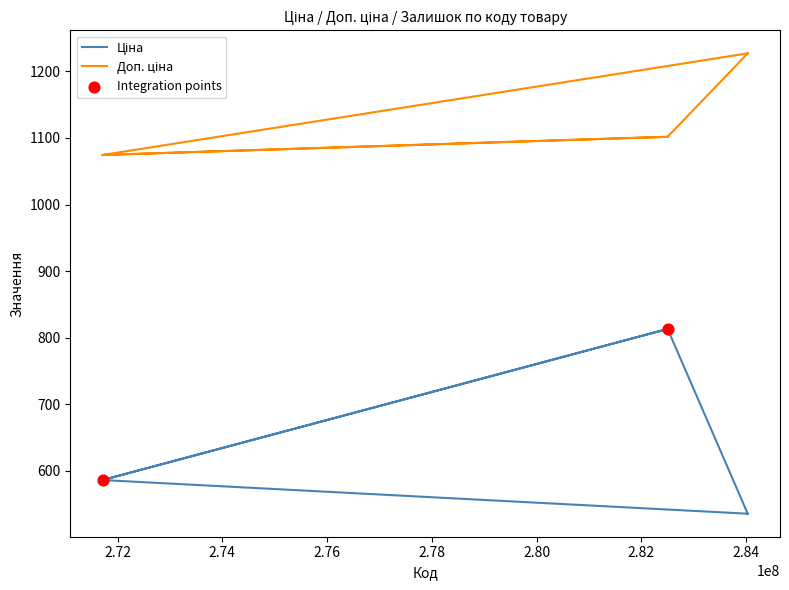

Is the value of Ціна at 282502115 greater than the value of Доп. ціна at 284032207?

No